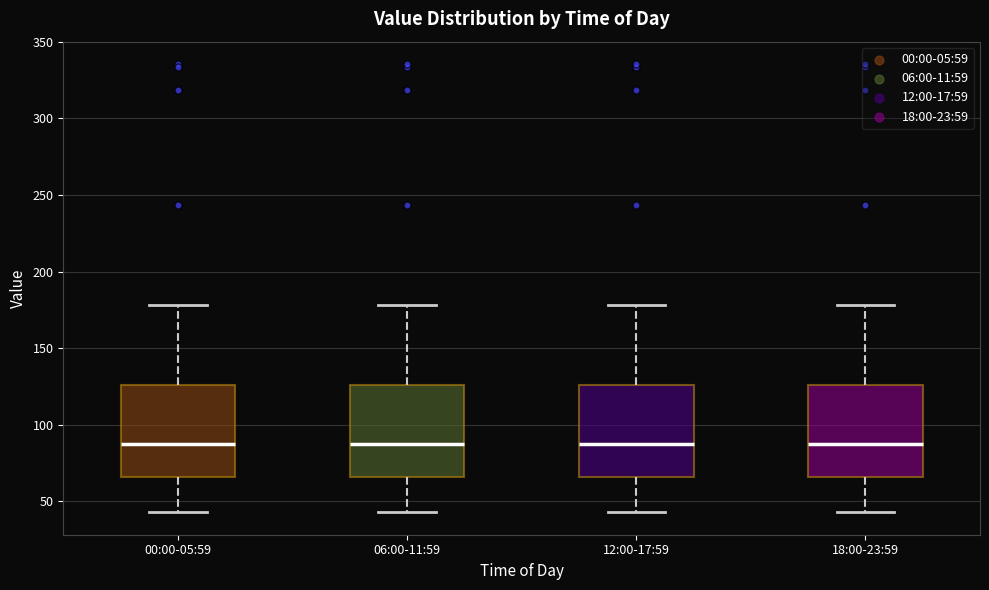

Reading left to right, read every box against the y-axis: the position of its median line, the range the box covers, and the ends of its whiskers. The values are not printed on the chart, so give them approximately, as read against the axis.

00:00-05:59: median 90, box 65 to 125, whiskers 45 to 180
06:00-11:59: median 90, box 65 to 125, whiskers 45 to 180
12:00-17:59: median 90, box 65 to 125, whiskers 45 to 180
18:00-23:59: median 90, box 65 to 125, whiskers 45 to 180